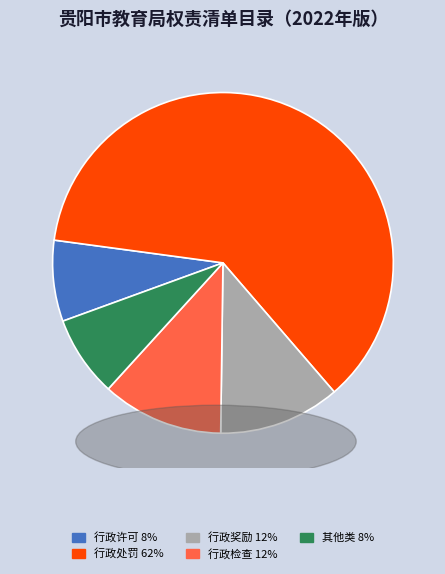

Do 行政处罚 and 行政检查 together represent more than half of the pie?

Yes